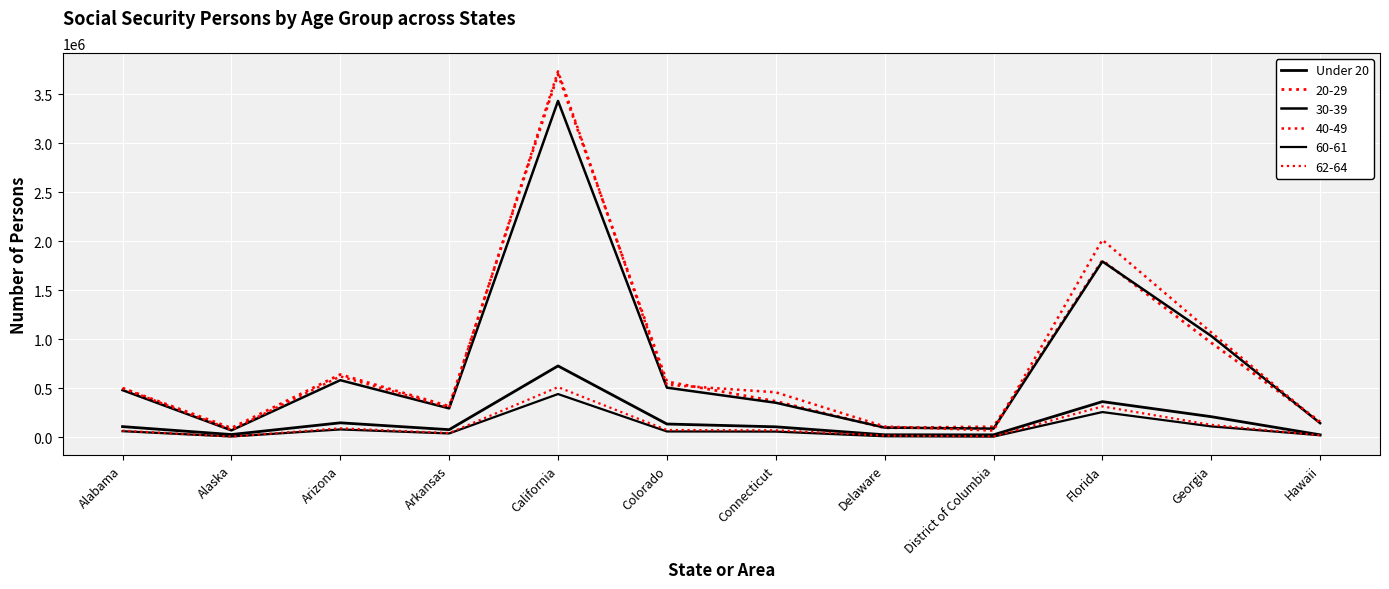

How many distinct data groups are displayed?

6